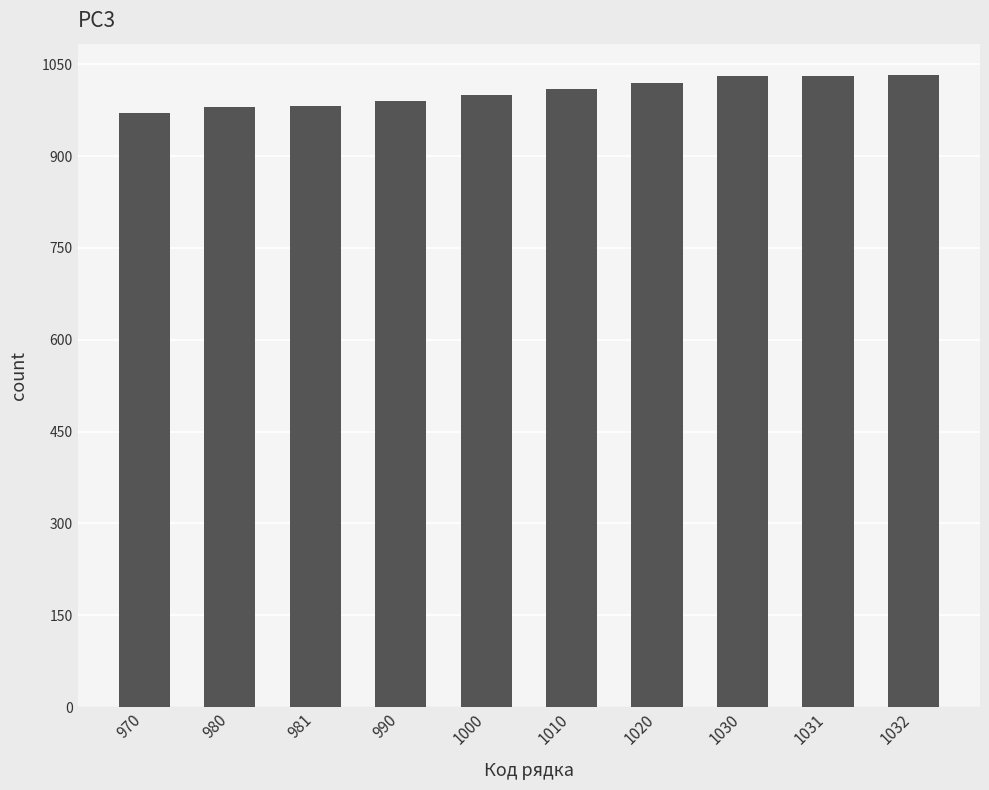

What is the difference between the maximum and minimum values?

62